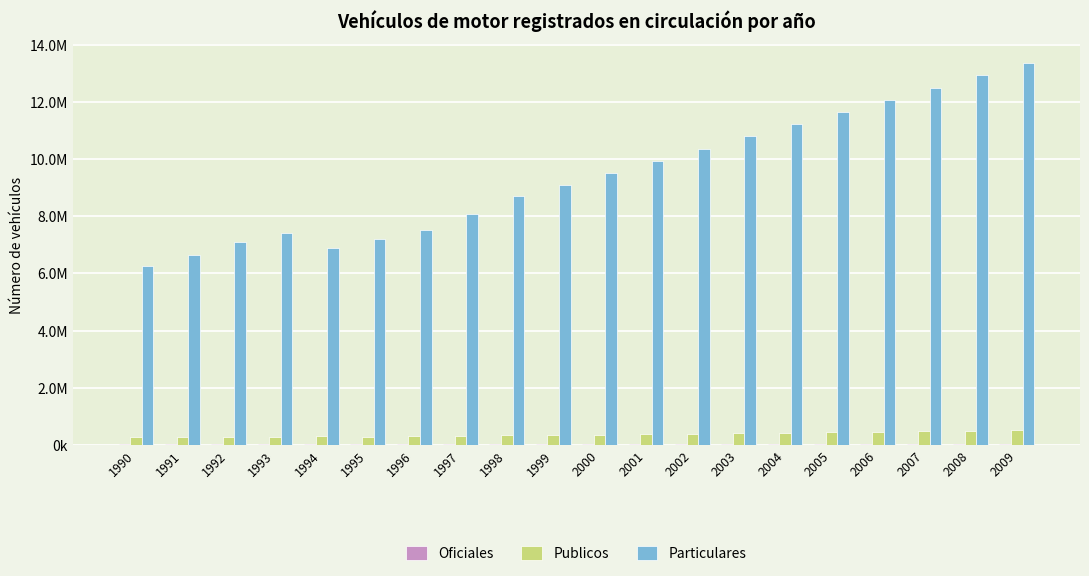

Where is Particulares nearest to the value 9804138?

2001